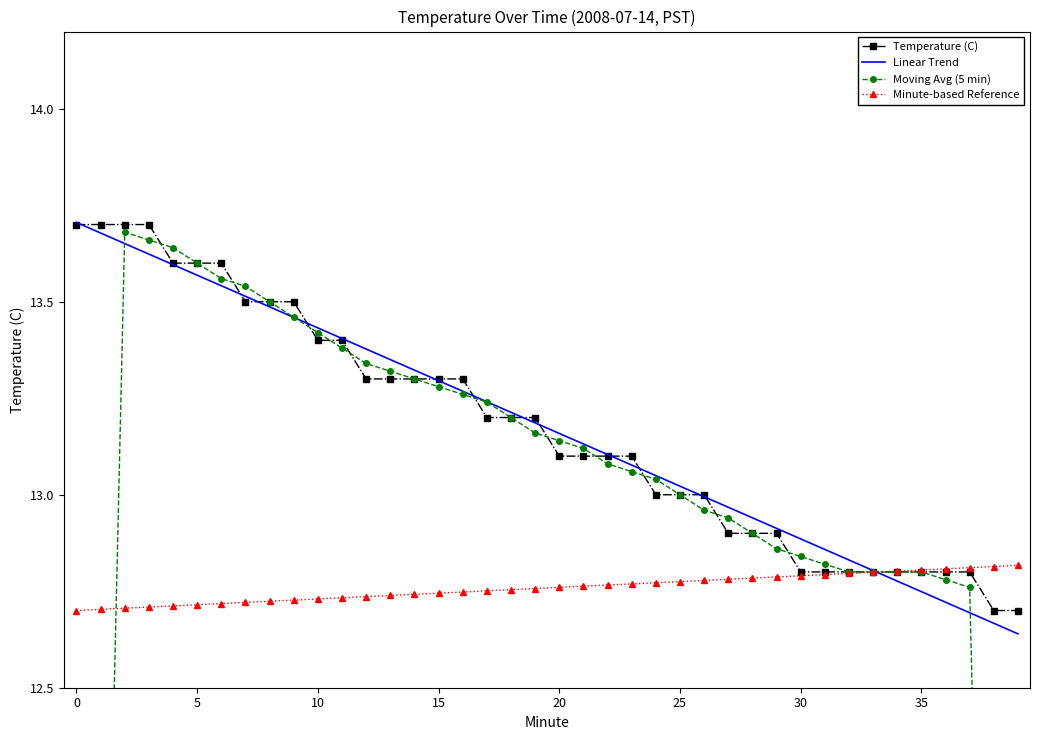

The value of Minute-based Reference at 5 is 12.7. True or false?

True